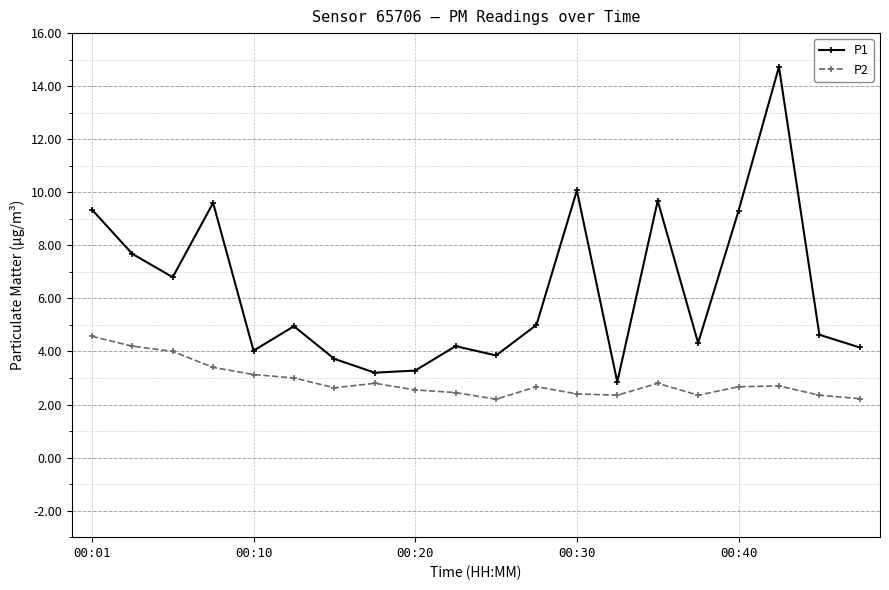

What is the average value of the P2 series?

2.9